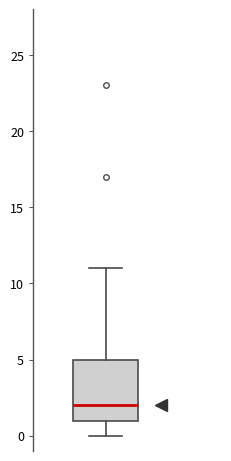

Where is the lower edge of the box on the y-axis? The values are not printed on the chart, so give them approximately, as read against the axis.

1